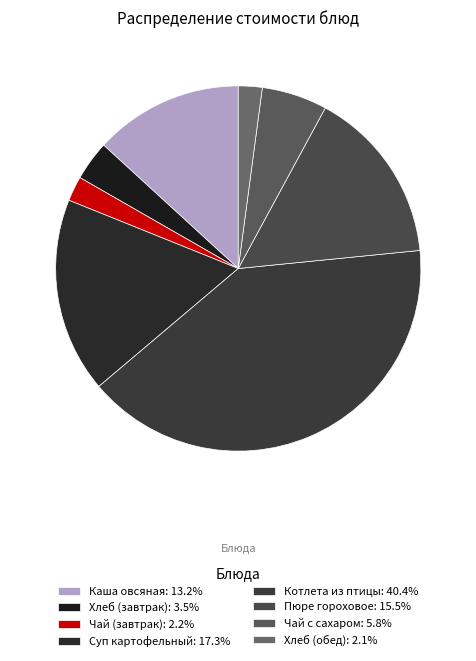

How many slices are in this pie chart?

8